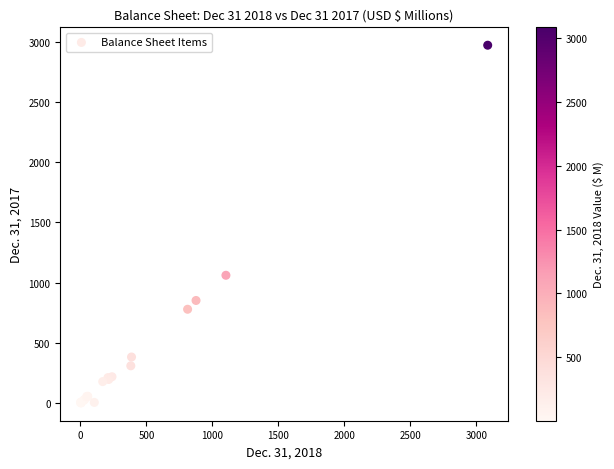

What Y value in the scatter plot is closest to 1486?

1061.3